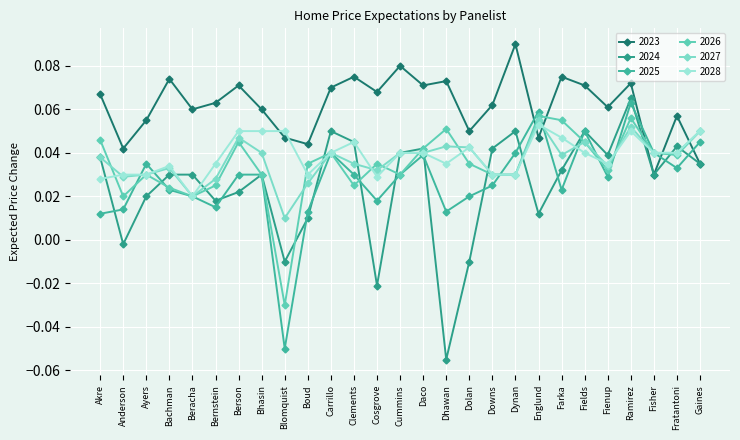

How many interior local valleys does the 2024 series have?

8